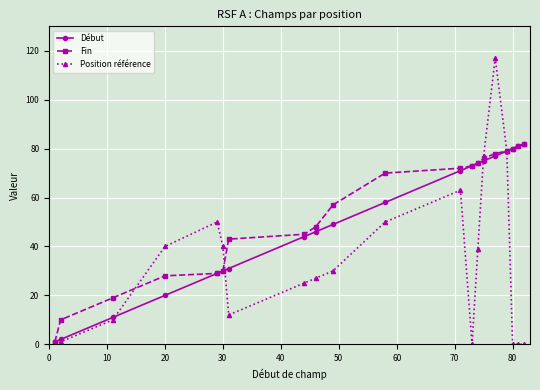

What is the value of the Fin point at the 15th from the left?

76